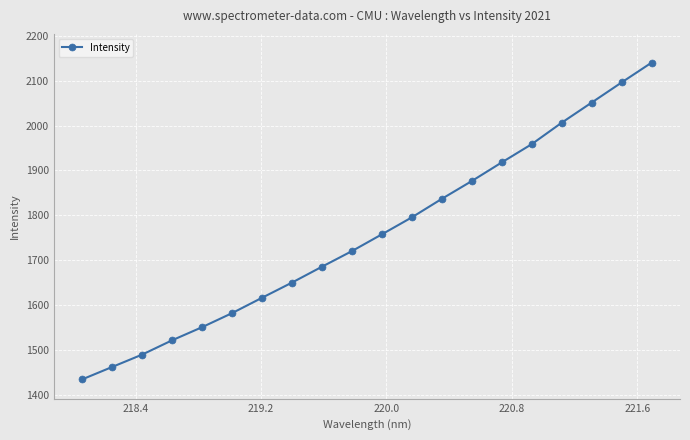

Reading left to right, extract all data points from this chart.

1433.9	1461.6	1489.2	1521.1	1550.4	1581.7	1616.0	1649.9	1685.3	1720.2	1757.6	1795.5	1836.8	1876.5	1918.0	1958.7	2006.6	2051.4	2096.4	2140.5